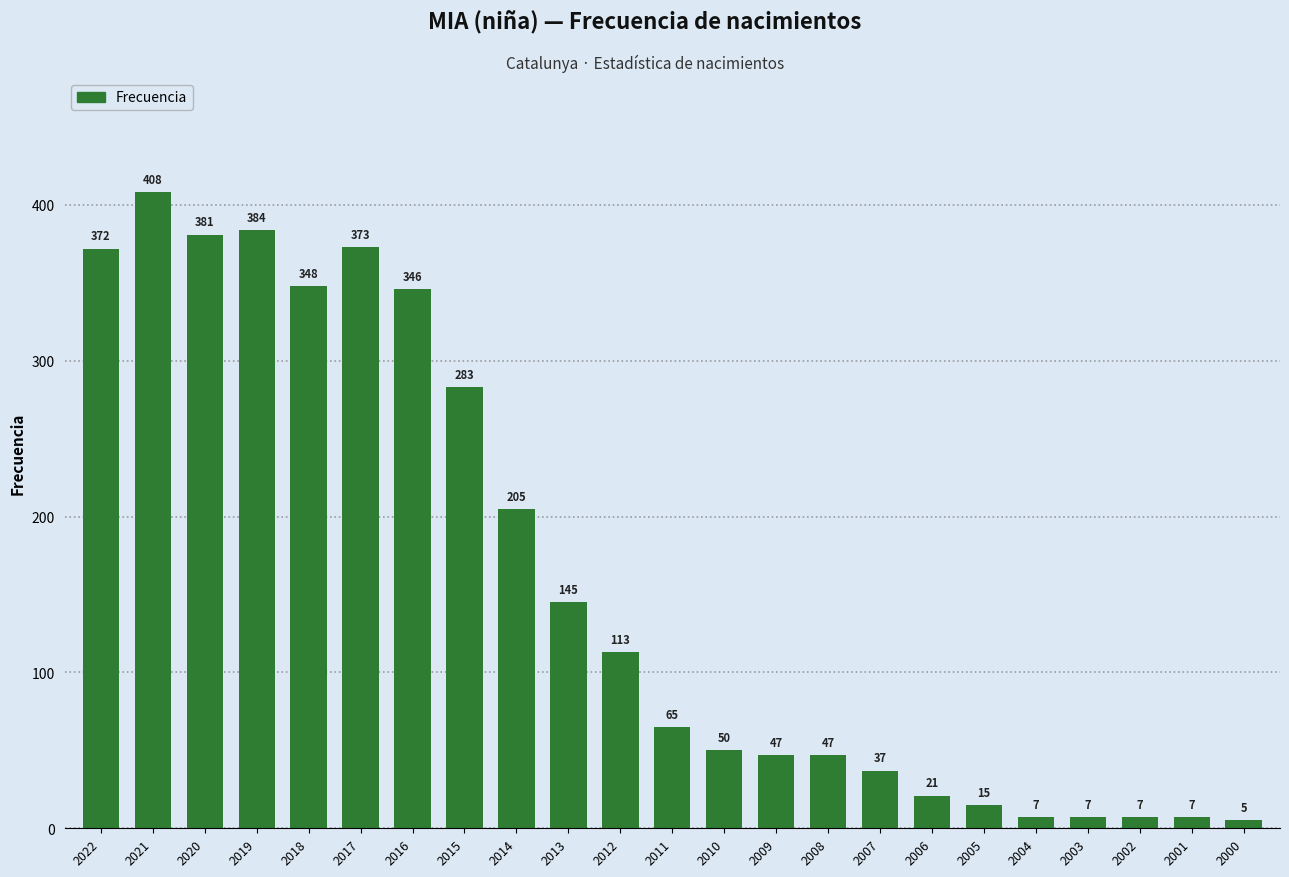

Reading left to right, transcribe all the data shown in this chart.

2022=372	2021=408	2020=381	2019=384	2018=348	2017=373	2016=346	2015=283	2014=205	2013=145	2012=113	2011=65	2010=50	2009=47	2008=47	2007=37	2006=21	2005=15	2004=7	2003=7	2002=7	2001=7	2000=5